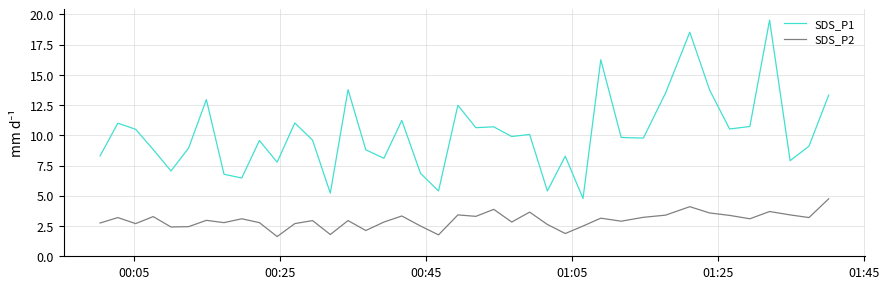

What is the minimum value for SDS_P1?

4.8